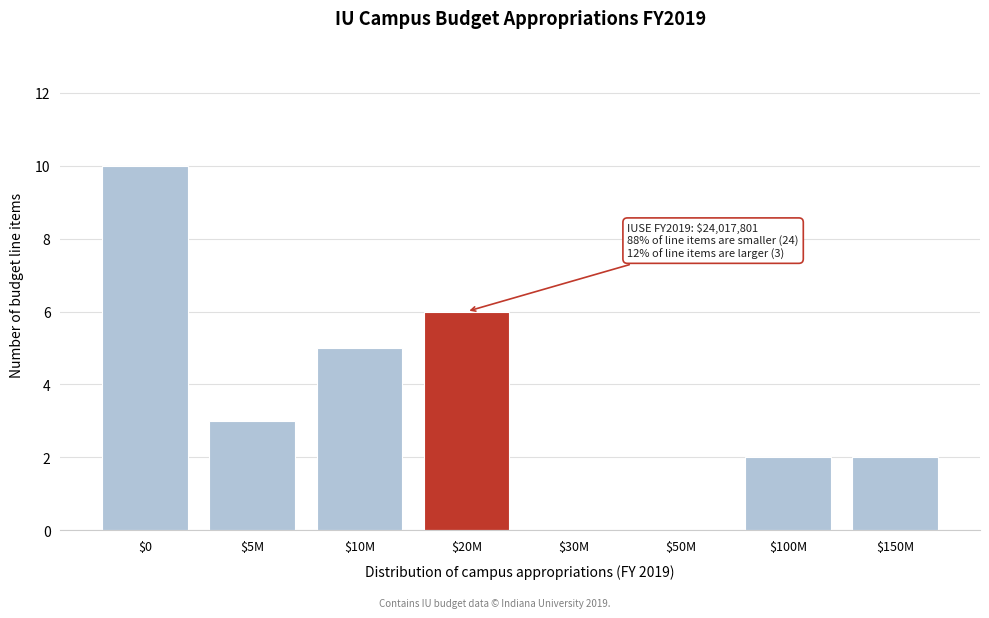

The value at $30M is -3. True or false?

False